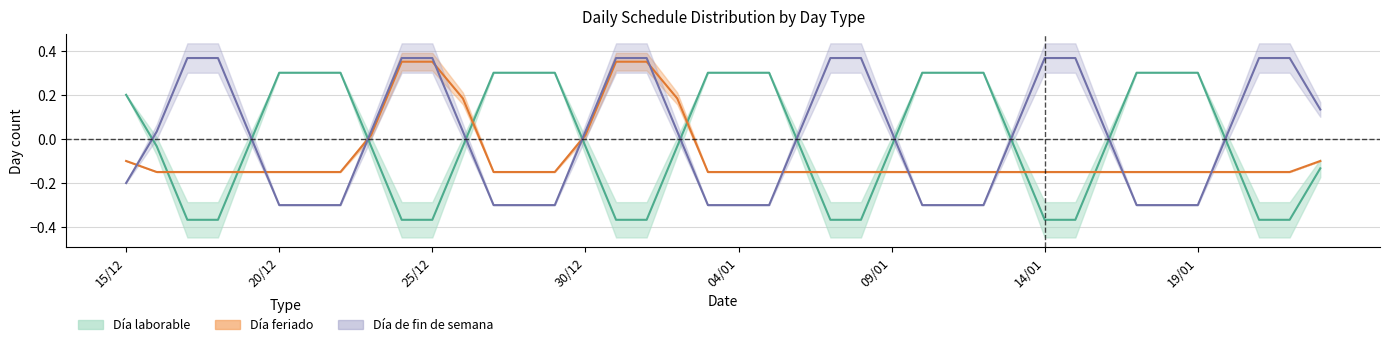

How many lines are shown in the chart?

3